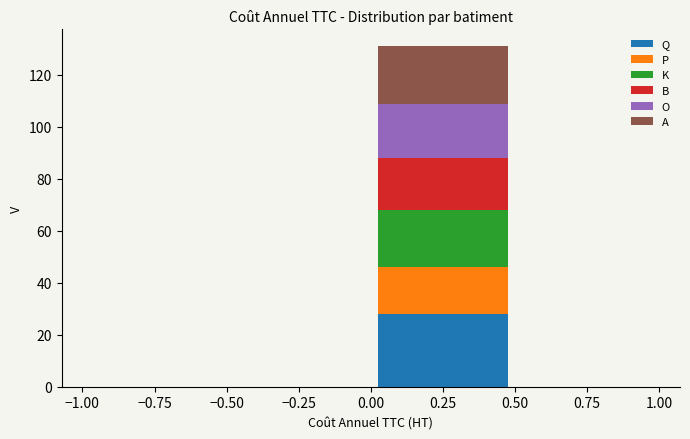

What is the total height of the stacked bar covering 0.00 to 0.50 on the x-axis? The values are not printed on the chart, so give them approximately, as read against the axis.

132